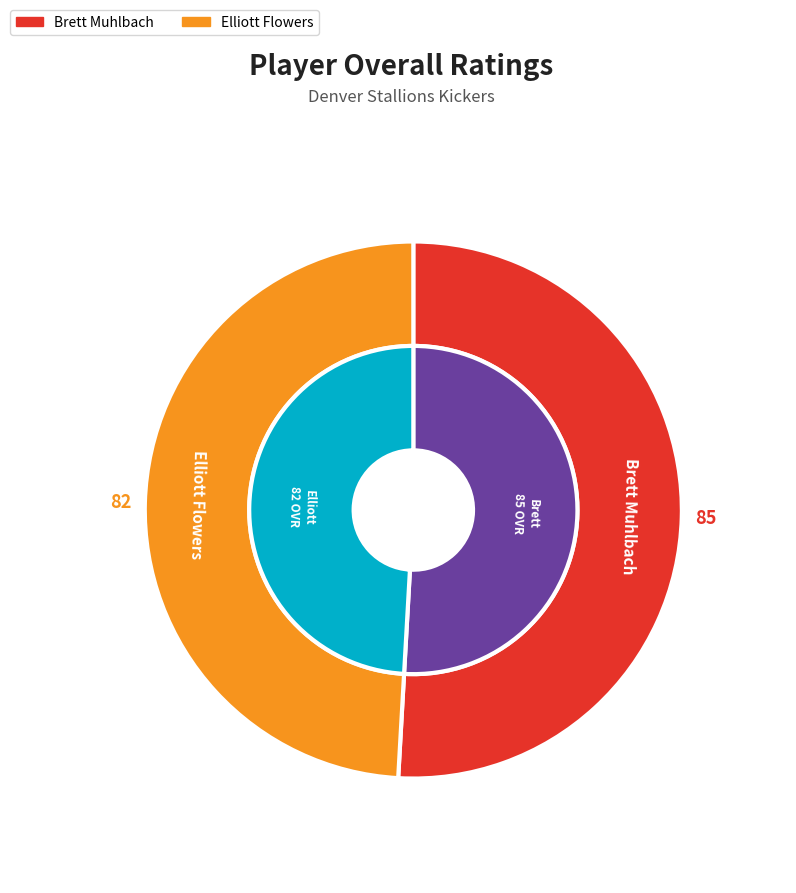

Is there a majority slice in this chart?

Yes